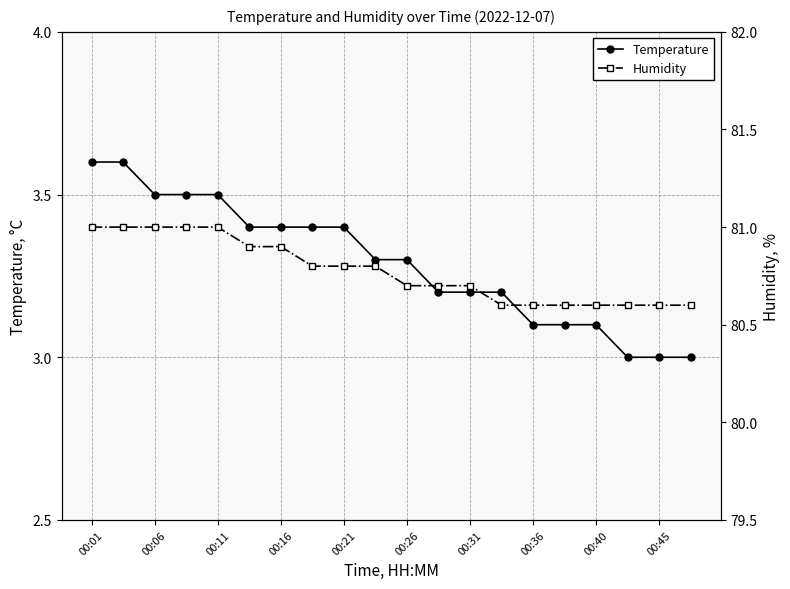

True or false: Temperature has more than 0 points higher than both neighbors.

False